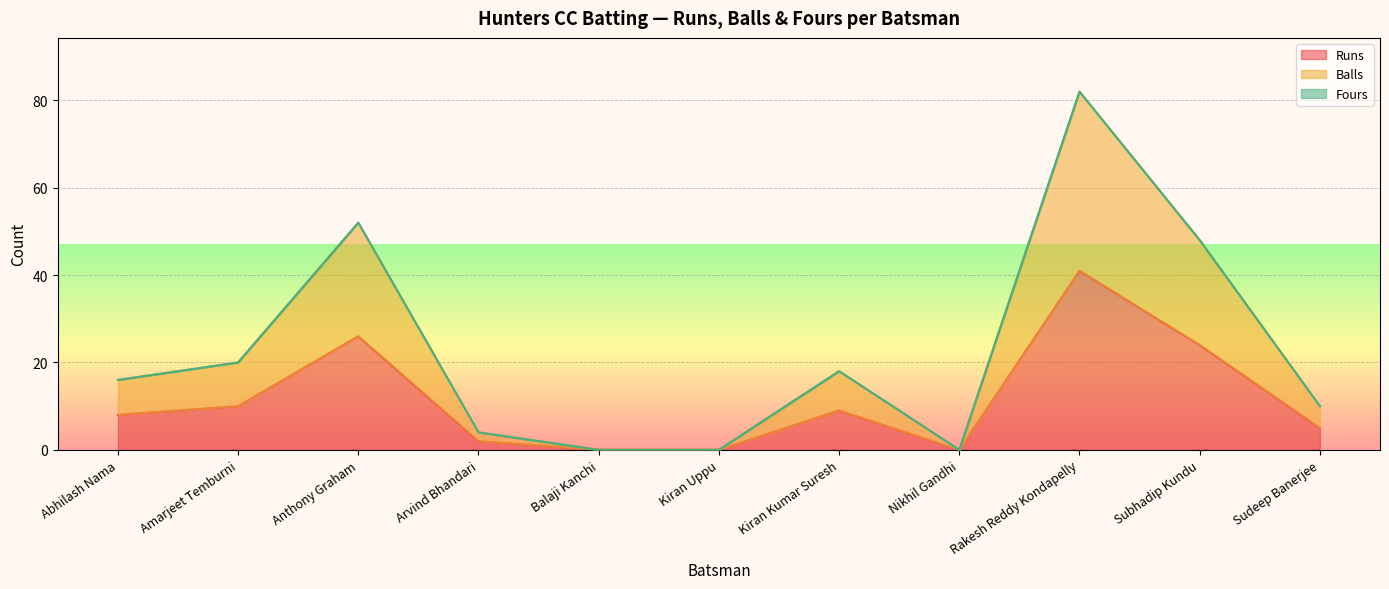

Between Nikhil Gandhi and Rakesh Reddy Kondapelly, which is larger?

Rakesh Reddy Kondapelly